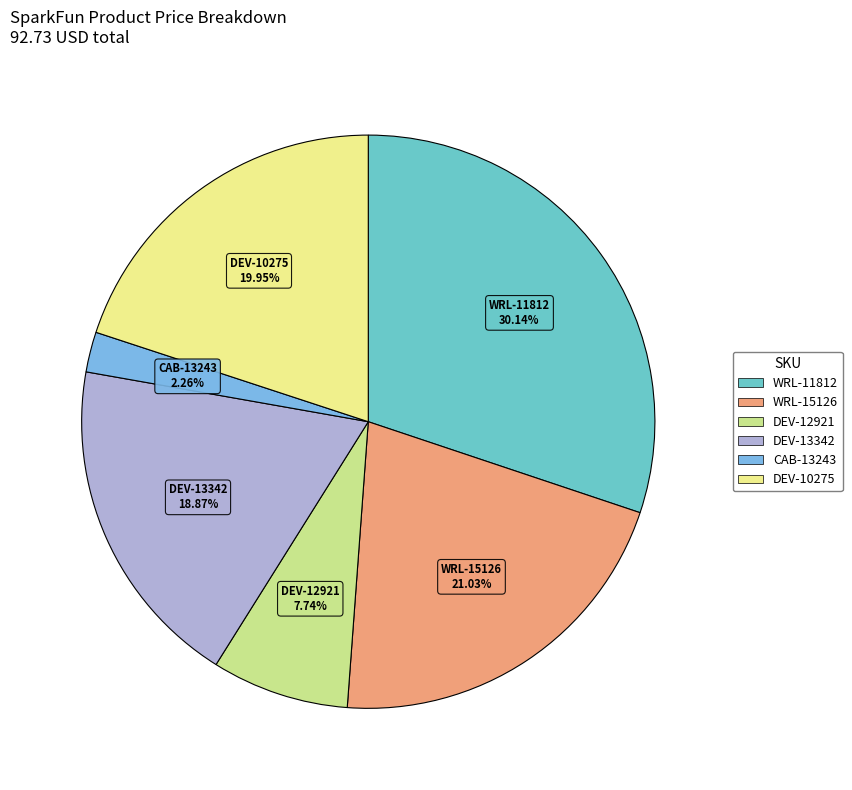

To the nearest percent, what is the difference between the DEV-13342 and DEV-12921 slice percentages?

11%